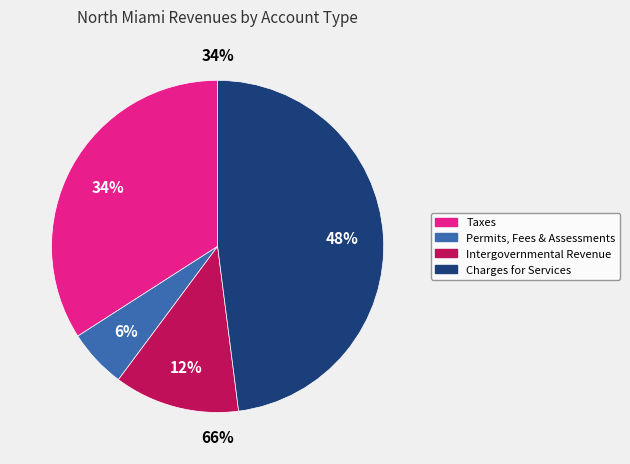

The Intergovernmental Revenue slice represents 12% of the pie. True or false?

True